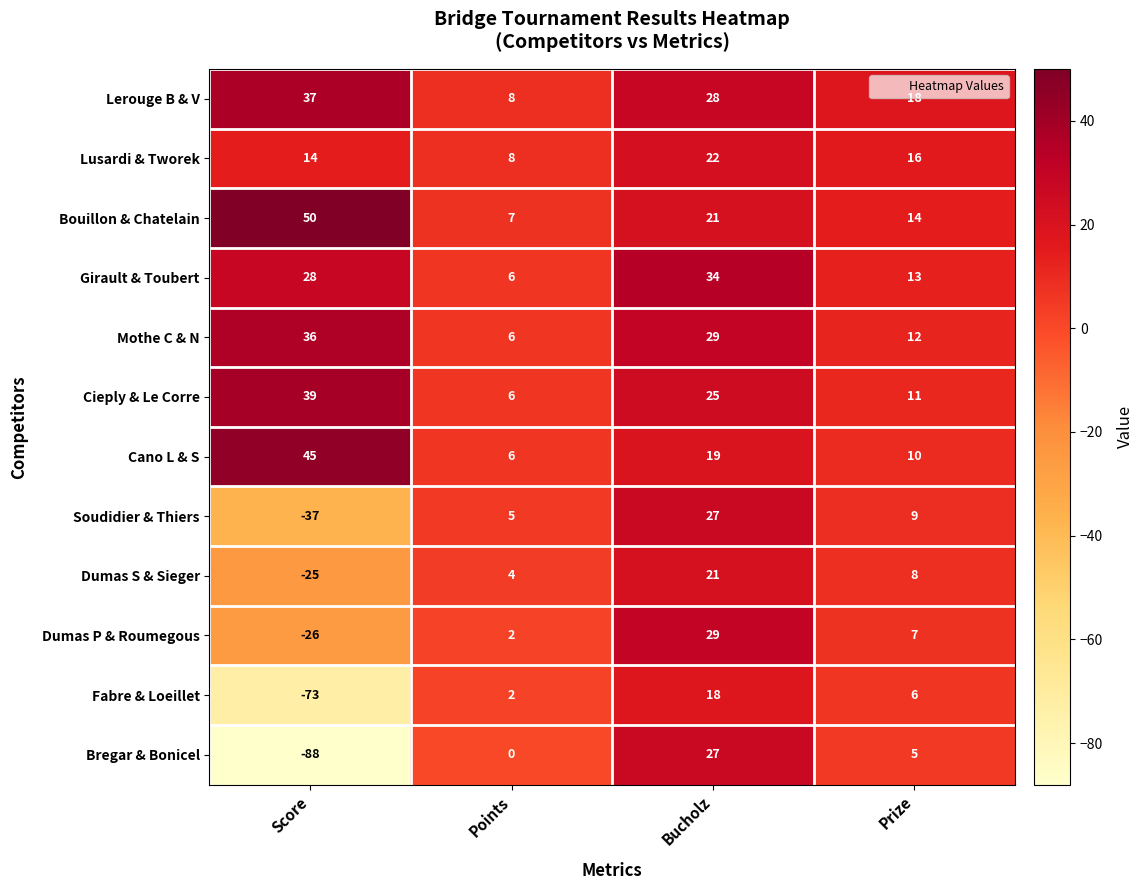

How many data points does each series have?

4